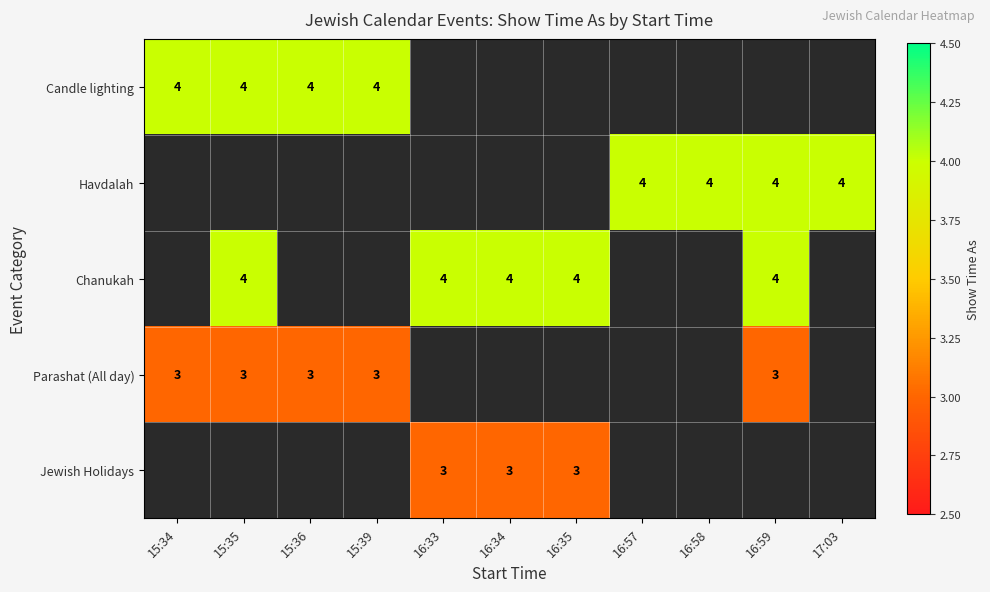

Is it true that Chanukah equals 6 at 16:34?

False